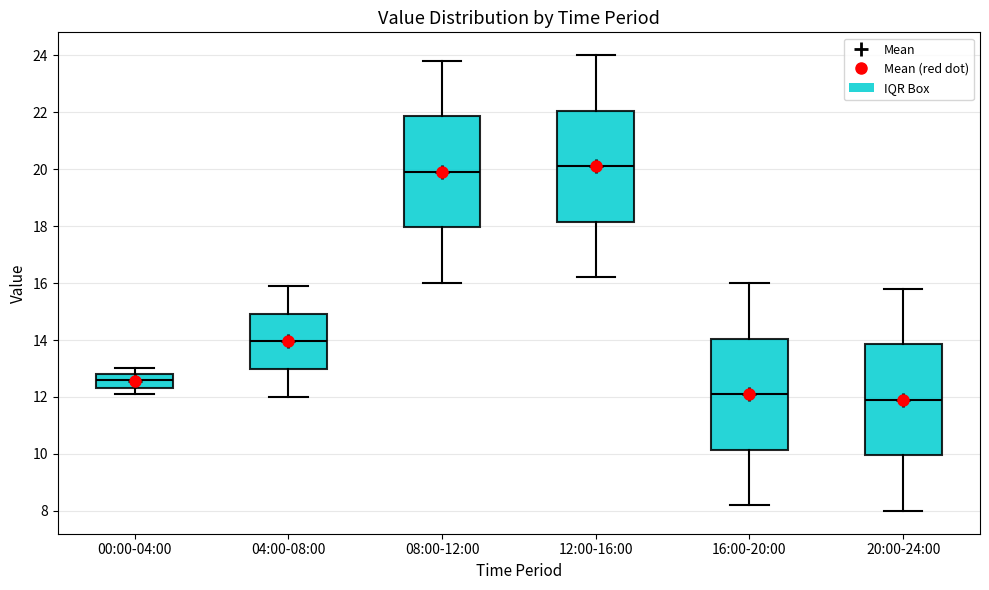

Reading left to right, transcribe this box plot: for each box, give where its median line is, the range the box spans, and where its two whiskers end, as read against the y-axis. The values are not printed on the chart, so give them approximately, as read against the axis.

00:00-04:00: median 12.6, box 12.4 to 12.8, whiskers 12.2 to 13.0
04:00-08:00: median 14.0, box 13.0 to 15.0, whiskers 12.0 to 16.0
08:00-12:00: median 20.0, box 18.0 to 21.8, whiskers 16.0 to 23.8
12:00-16:00: median 20.2, box 18.2 to 22.0, whiskers 16.2 to 24.0
16:00-20:00: median 12.2, box 10.2 to 14.0, whiskers 8.2 to 16.0
20:00-24:00: median 12.0, box 10.0 to 13.8, whiskers 8.0 to 15.8